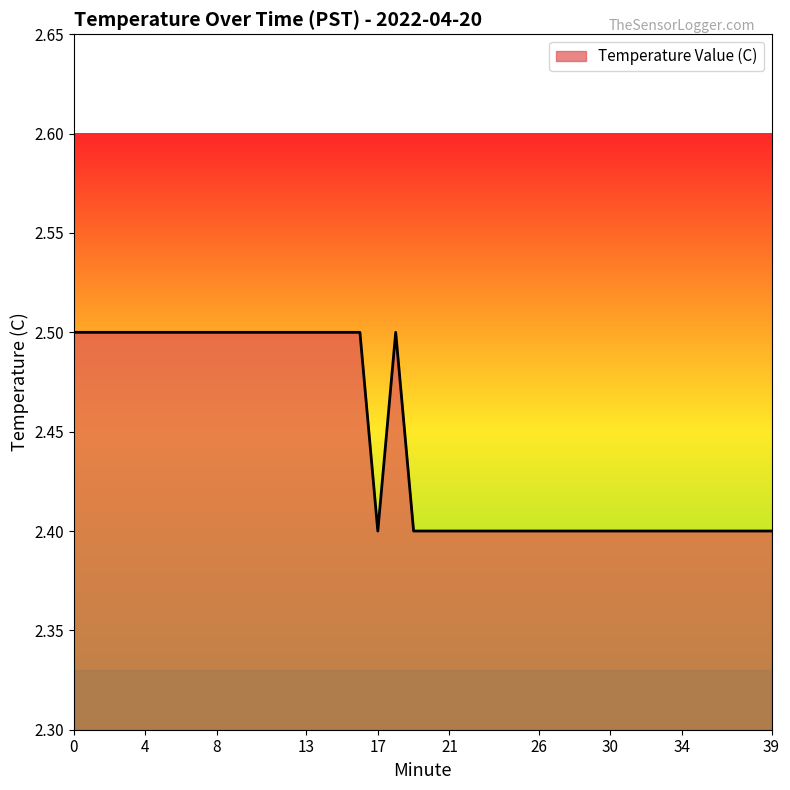

What is the greatest value displayed?

2.5